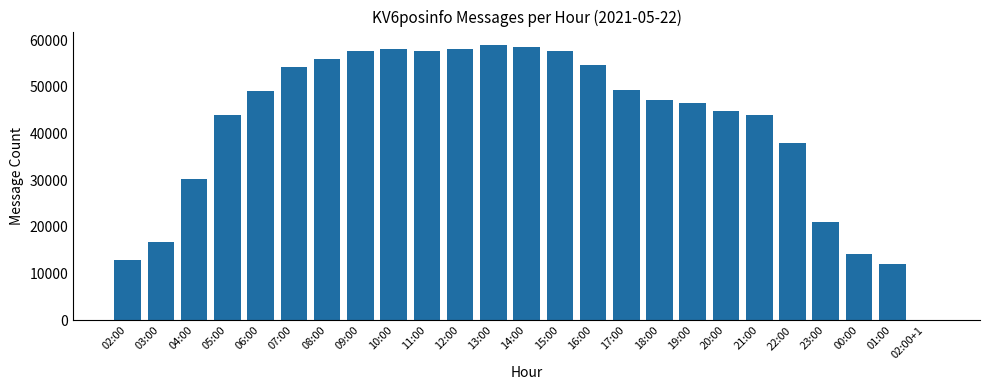

What is the sum of all values?

1041309